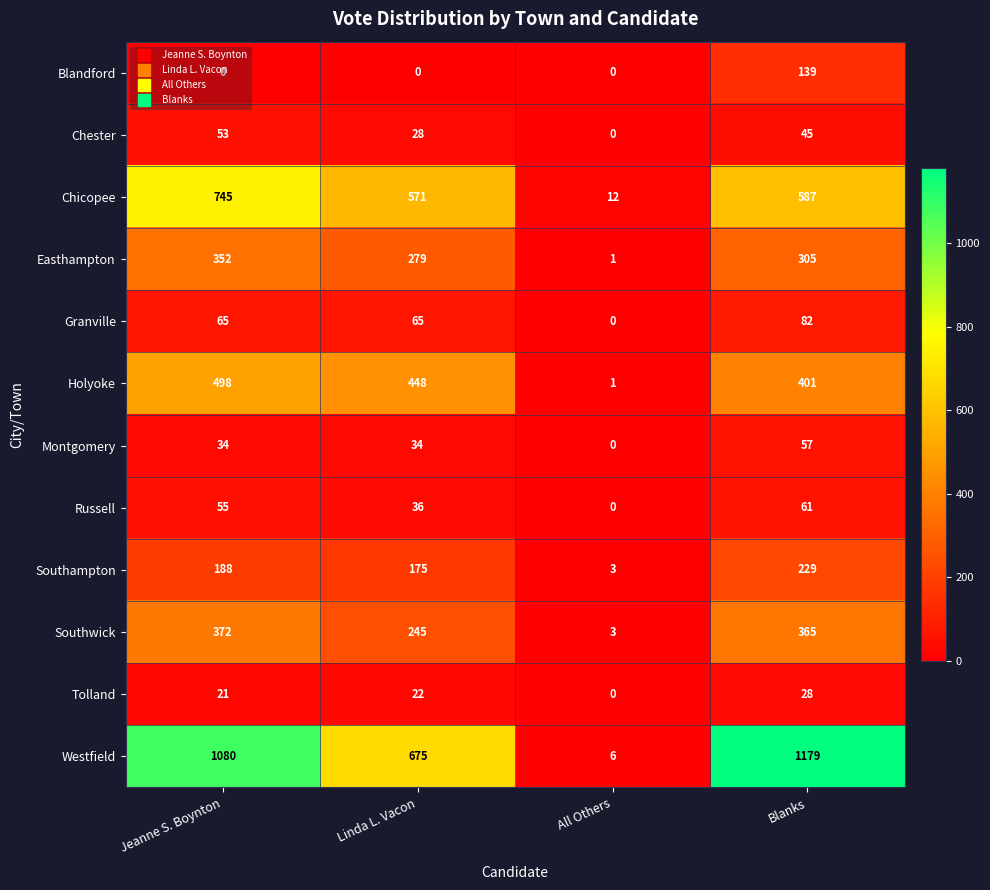

What is the maximum value for Russell?

61